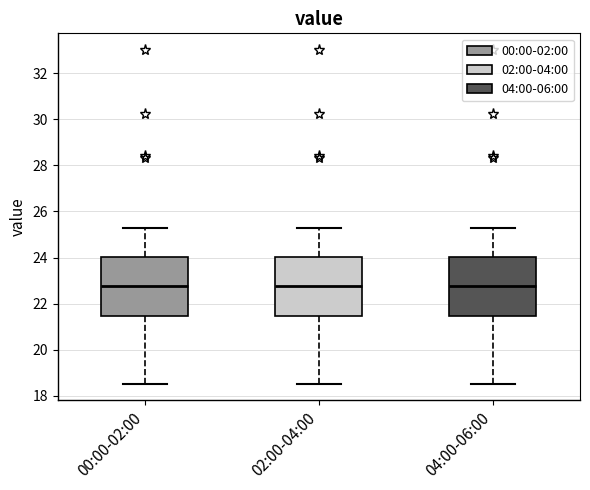

Reading left to right, read every box against the y-axis: the position of its median line, the range the box covers, and the ends of its whiskers. The values are not printed on the chart, so give them approximately, as read against the axis.

00:00-02:00: median 22.8, box 21.4 to 24.0, whiskers 18.6 to 25.4
02:00-04:00: median 22.8, box 21.4 to 24.0, whiskers 18.6 to 25.4
04:00-06:00: median 22.8, box 21.4 to 24.0, whiskers 18.6 to 25.4